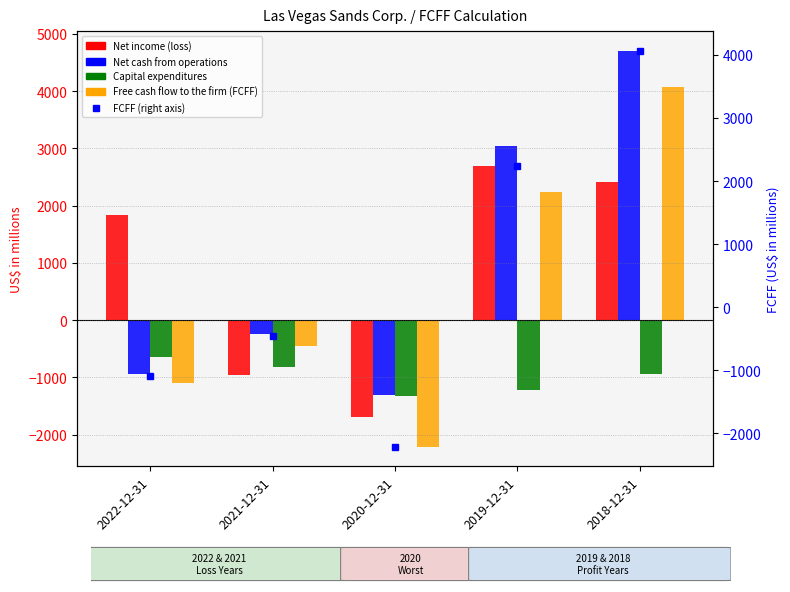

How many negative values does the FCFF (right axis) series have?

3